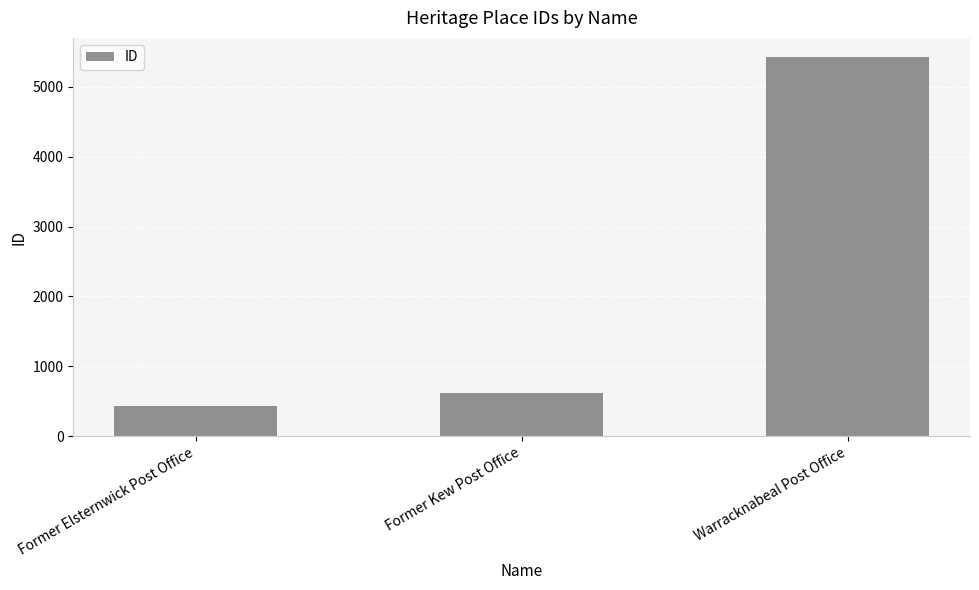

Reading left to right, transcribe all the data shown in this chart.

Former Elsternwick Post Office=426	Former Kew Post Office=620	Warracknabeal Post Office=5430